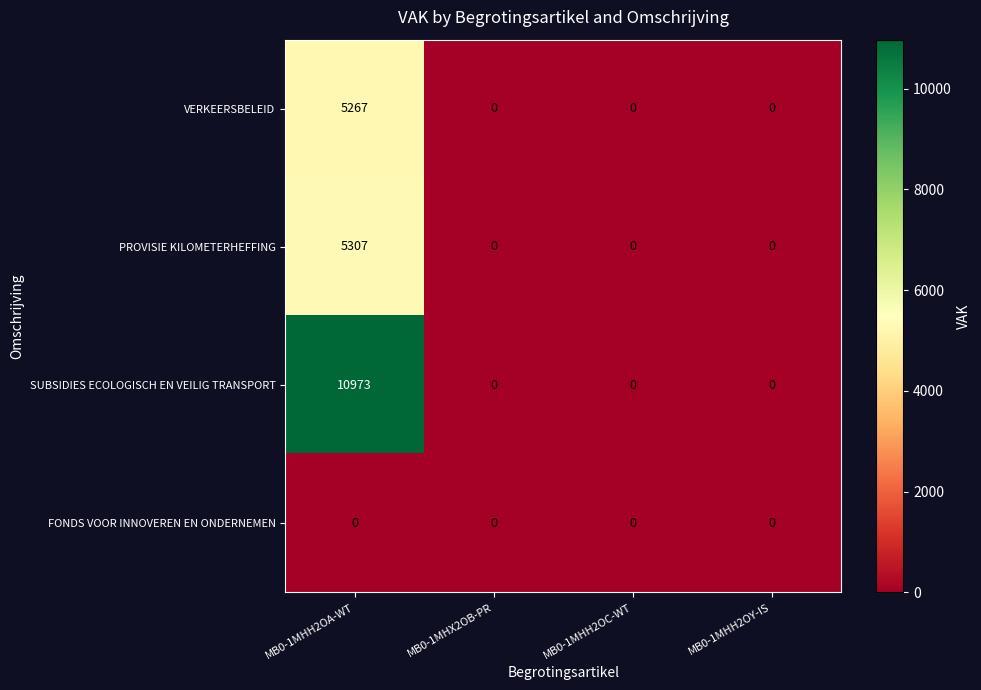

How many data points does each series have?

4